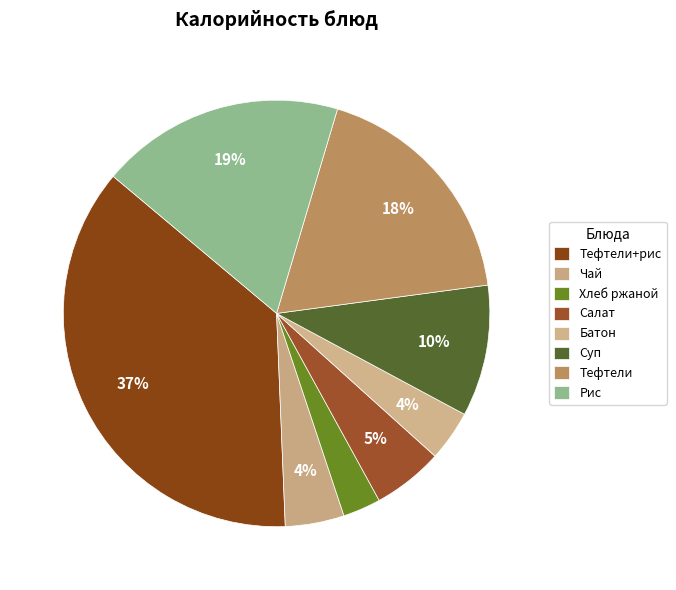

Does any single category account for the majority?

No